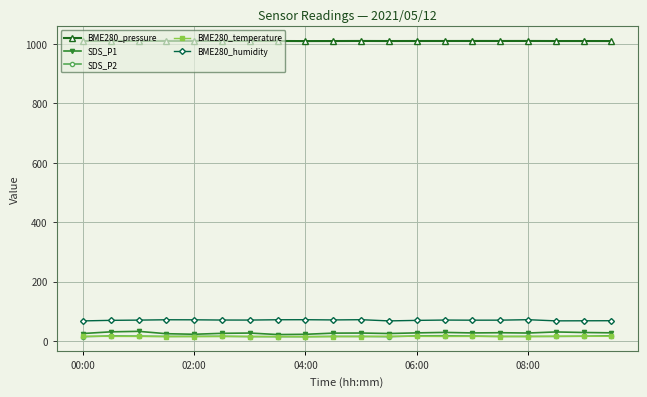

What is the value of the BME280_pressure point at the 5th from the left?

1010.7